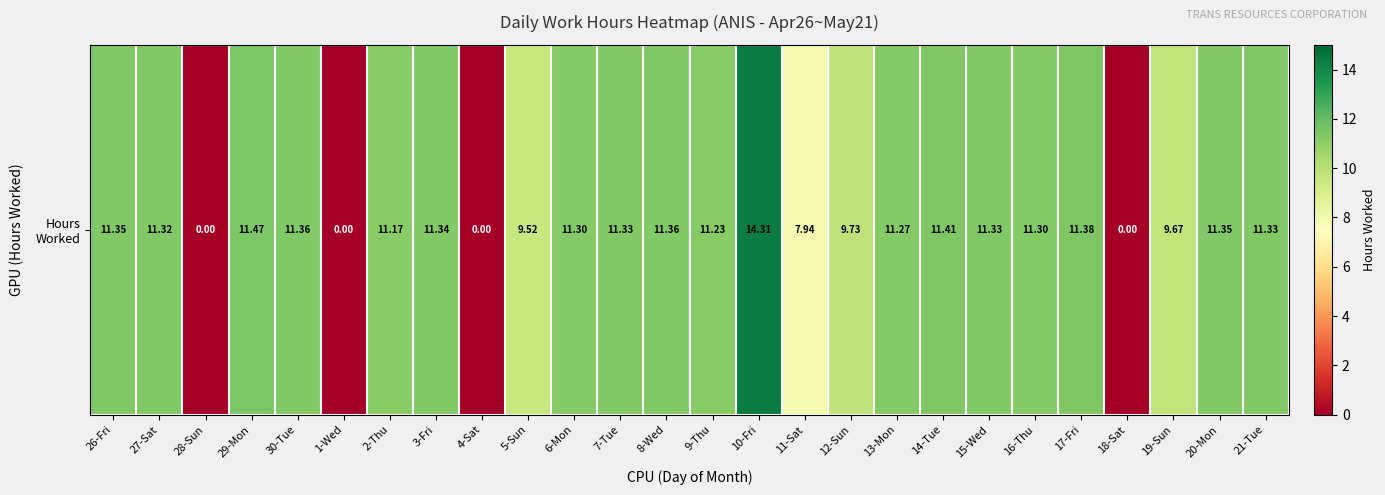

What is the sum of the values at 13-Mon and 9-Thu?

22.5